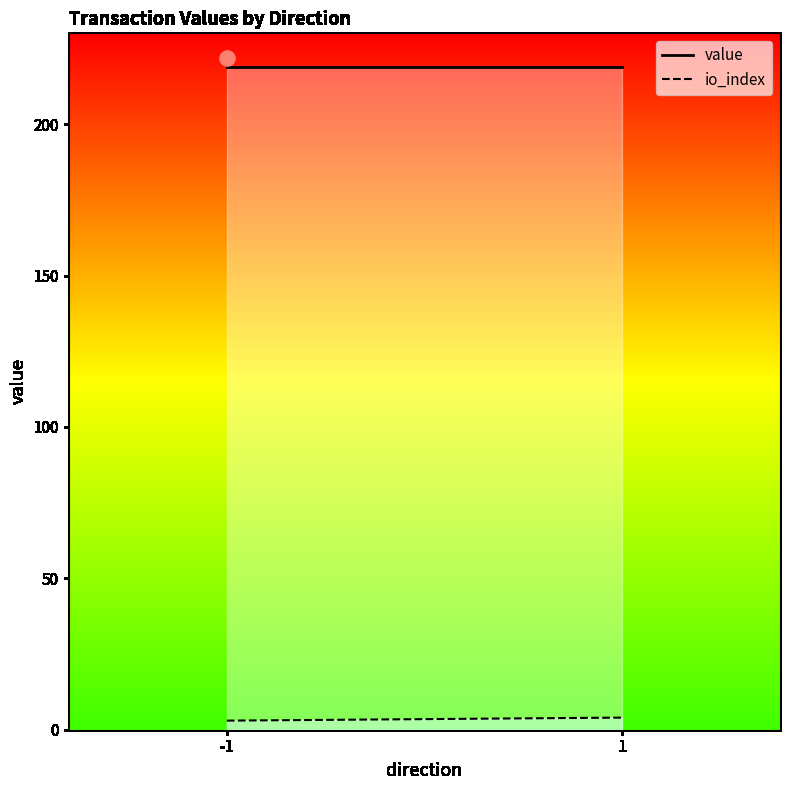

Which series has the largest total across all categories?

value